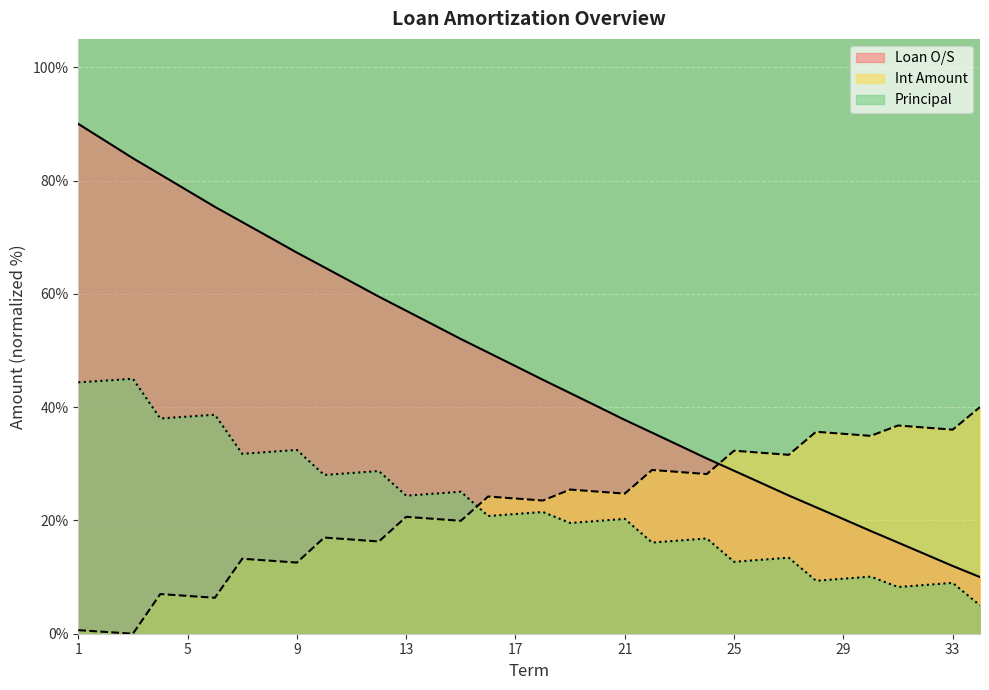

Is it true that Principal equals 56.1 at 7?

False